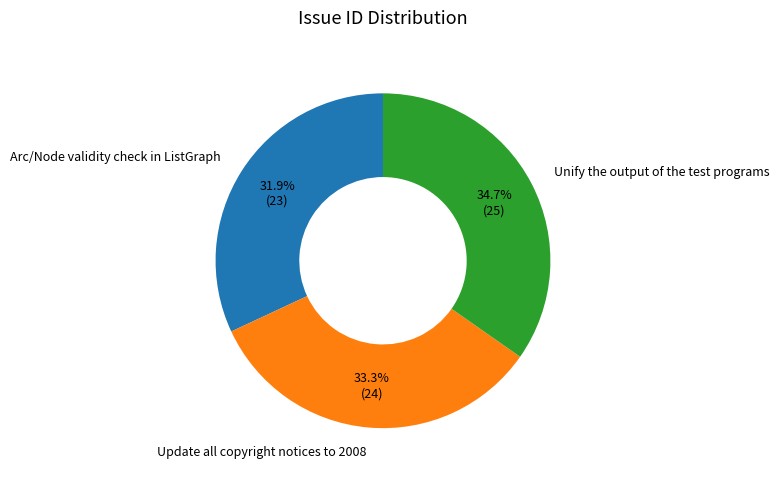

Which has a higher value, Arc/Node validity check in ListGraph or Update all copyright notices to 2008?

Update all copyright notices to 2008